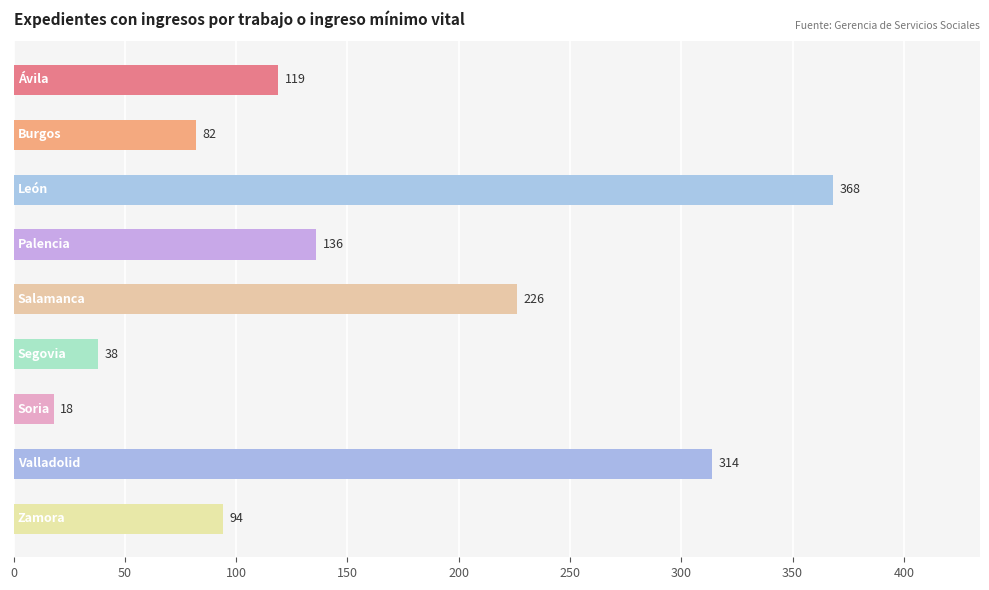

What is the value of the 2nd bar from the top?

82